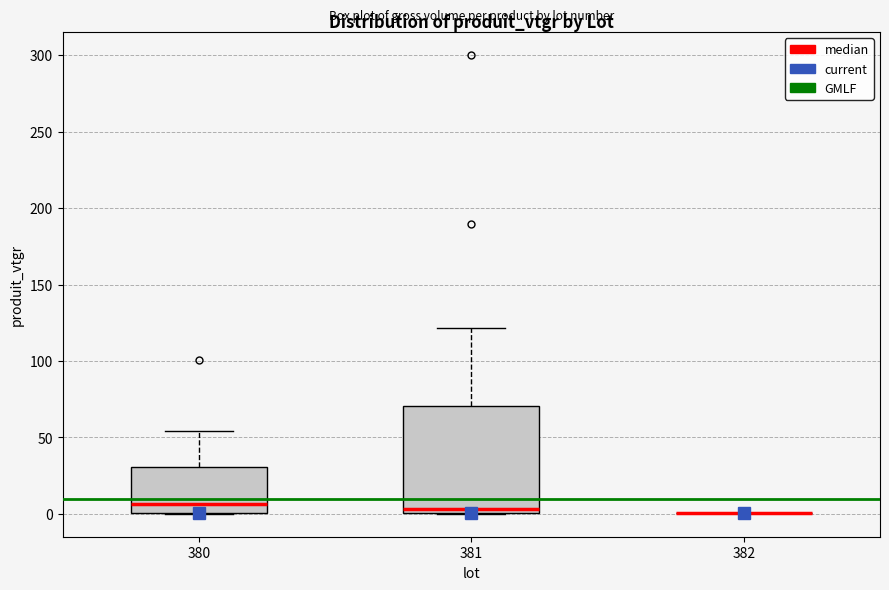

Comparing the boxes themselves (not the whiskers), which one is the tallest?

381